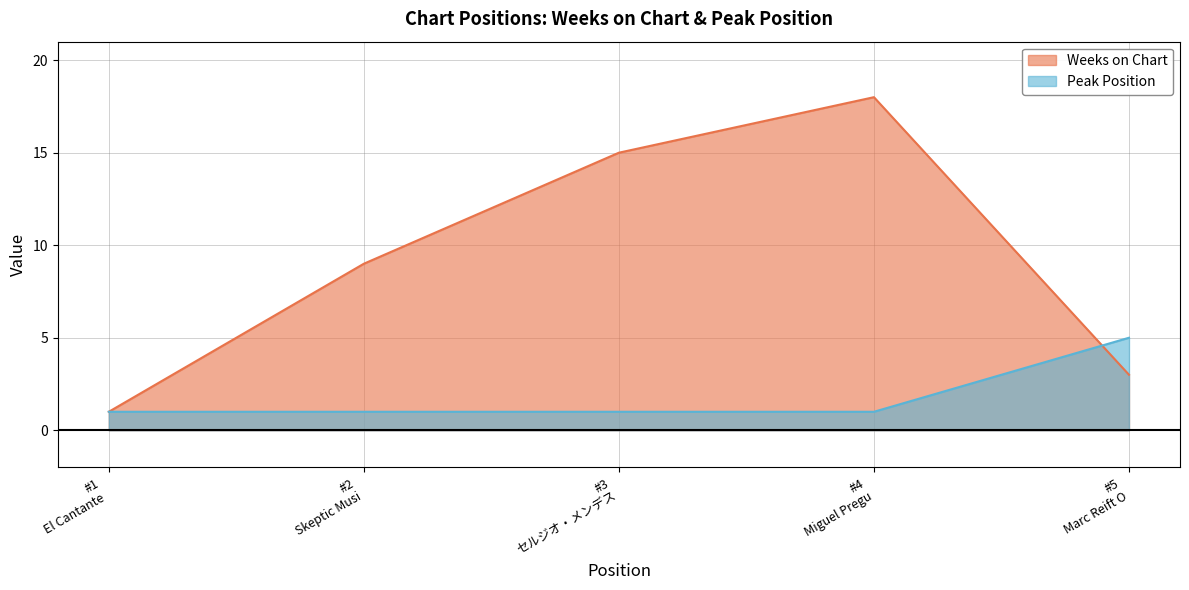

List the labels in order of Weeks on Chart value, smallest first.

#1
El Cantante , #5
Marc Reift O, #2
Skeptic Musi, #3
セルジオ・メンデス, #4
Miguel Pregu